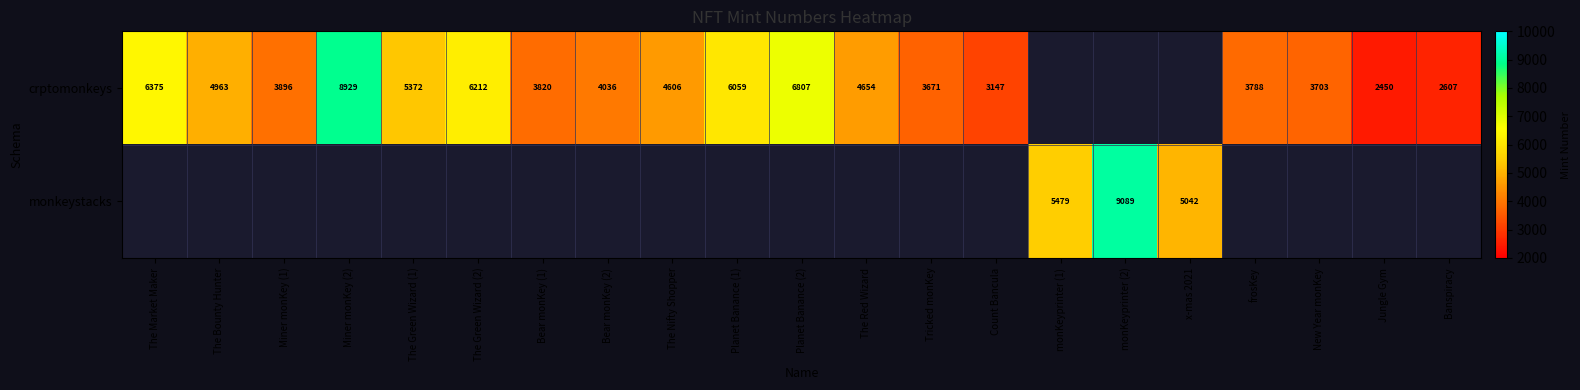

The value of crptomonkeys at Planet Banance (2) is 6807. True or false?

True